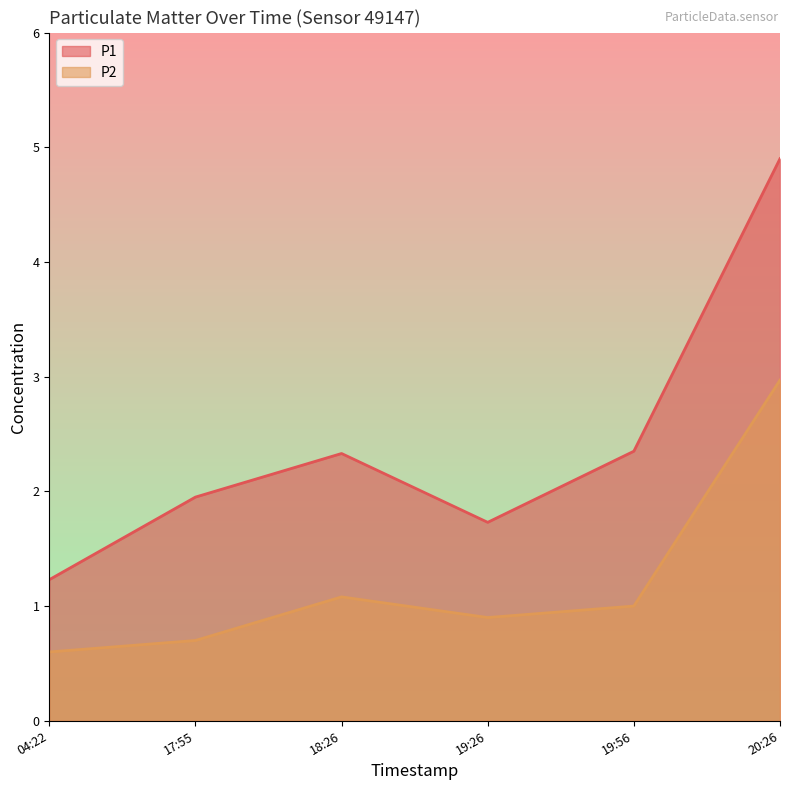

Read the P2 value at 17:55.

0.7